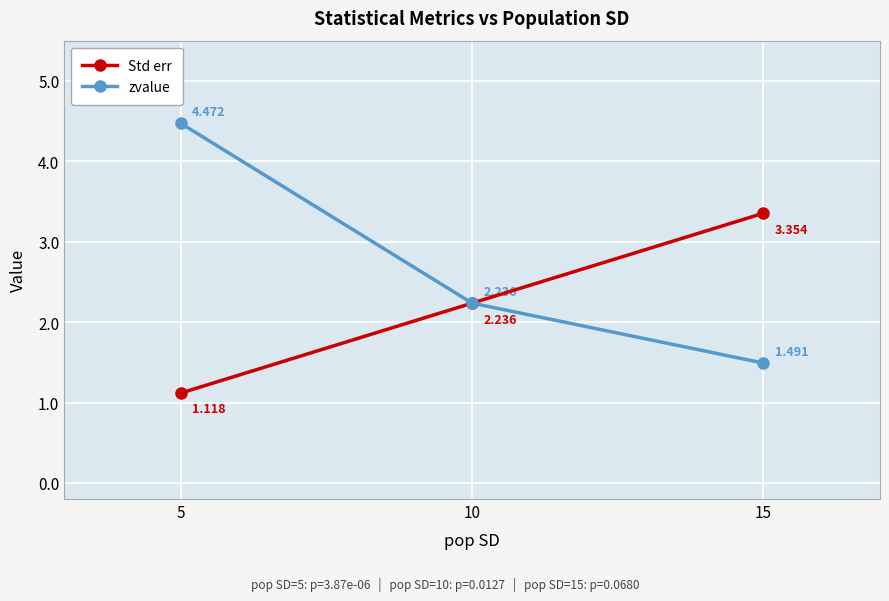

List the series in order of their peak value, lowest first.

Std err, zvalue